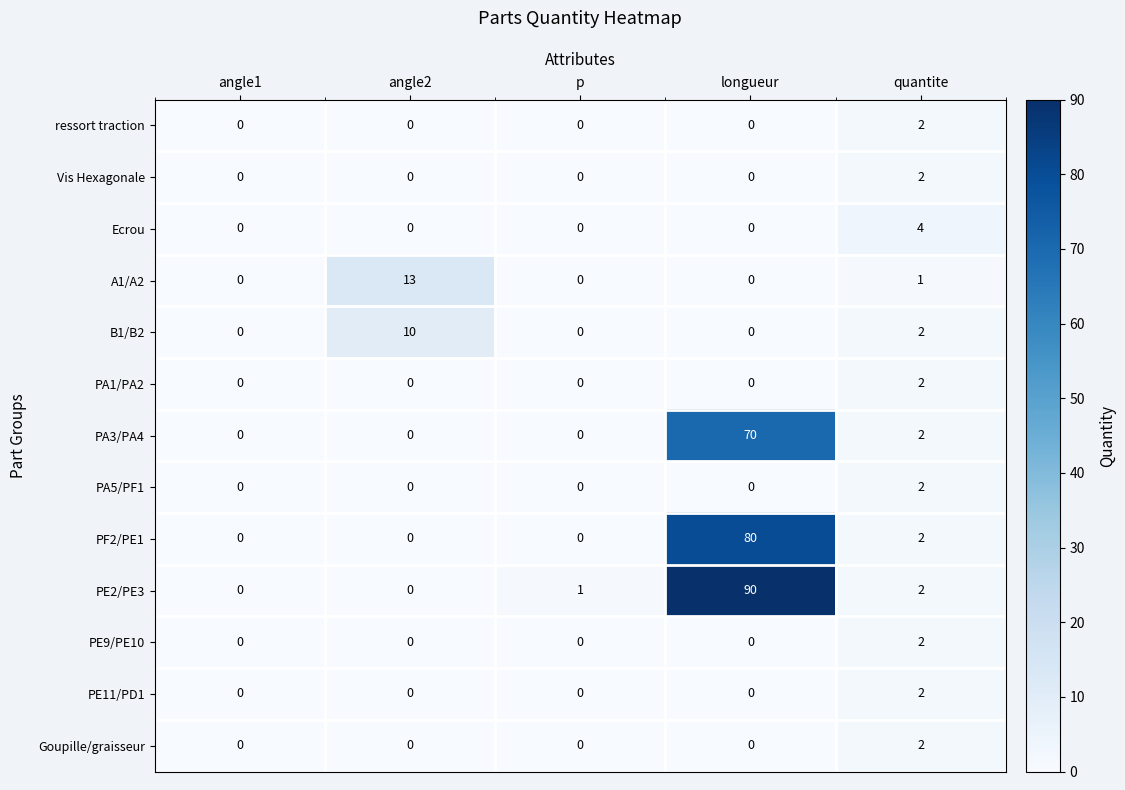

How many B1/B2 values are between 0 and 2?

4